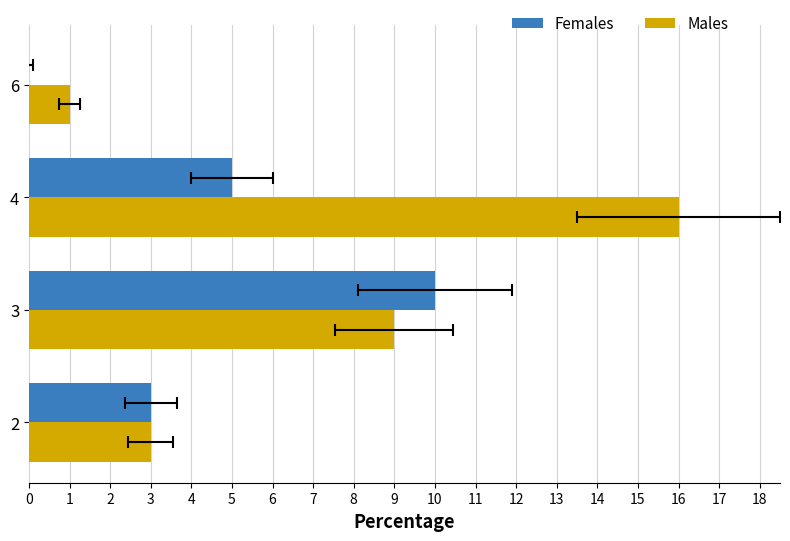

What is the value of the Males bar at the 4th from the left?

1